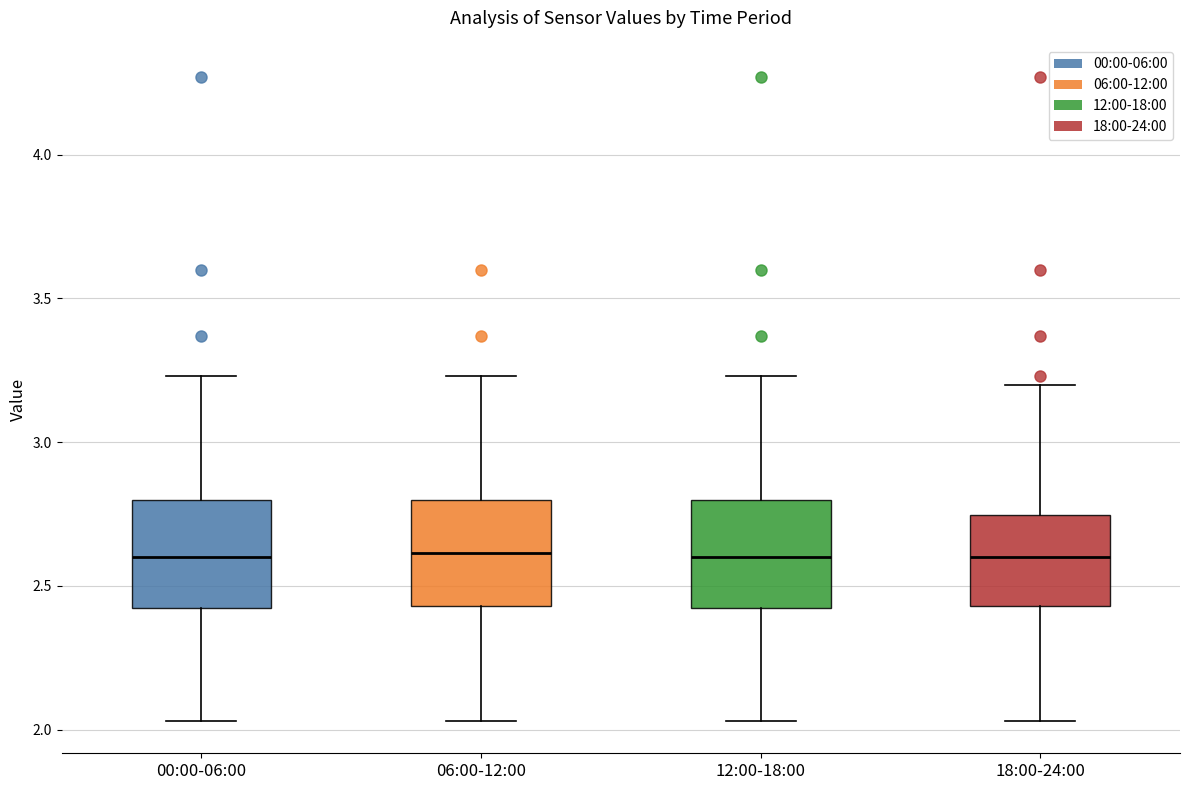

Reading left to right, transcribe this box plot: for each box, give where its median line is, the range the box spans, and where its two whiskers end, as read against the y-axis. The values are not printed on the chart, so give them approximately, as read against the axis.

00:00-06:00: median 2.60, box 2.40 to 2.80, whiskers 2.05 to 3.25
06:00-12:00: median 2.60, box 2.45 to 2.80, whiskers 2.05 to 3.25
12:00-18:00: median 2.60, box 2.40 to 2.80, whiskers 2.05 to 3.25
18:00-24:00: median 2.60, box 2.45 to 2.75, whiskers 2.05 to 3.20